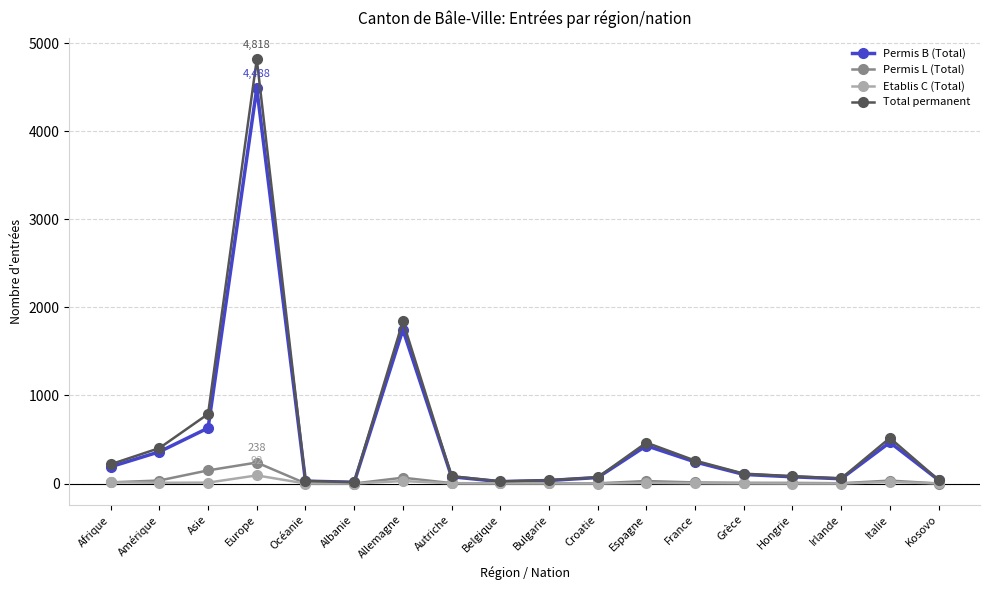

Is it true that Permis L (Total) equals 7 at Hongrie?

True